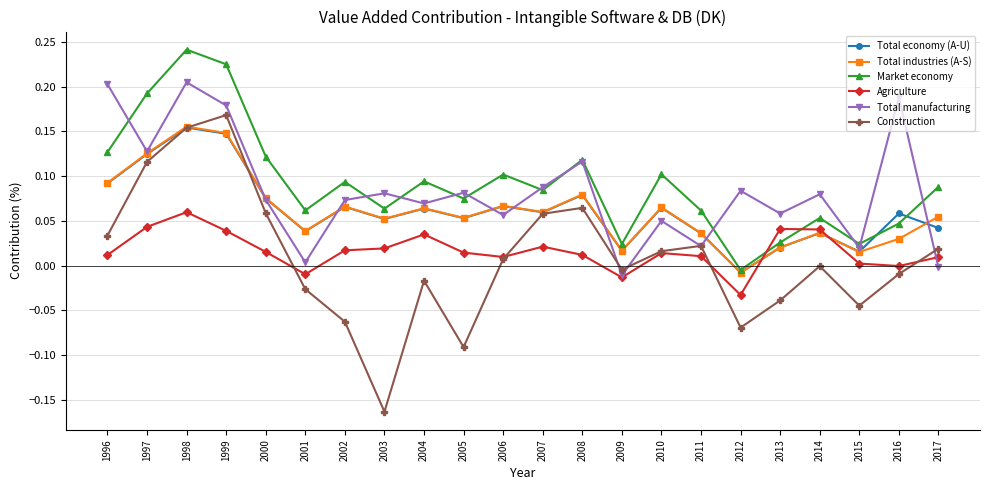

How many negative values does the Total industries (A-S) series have?

1